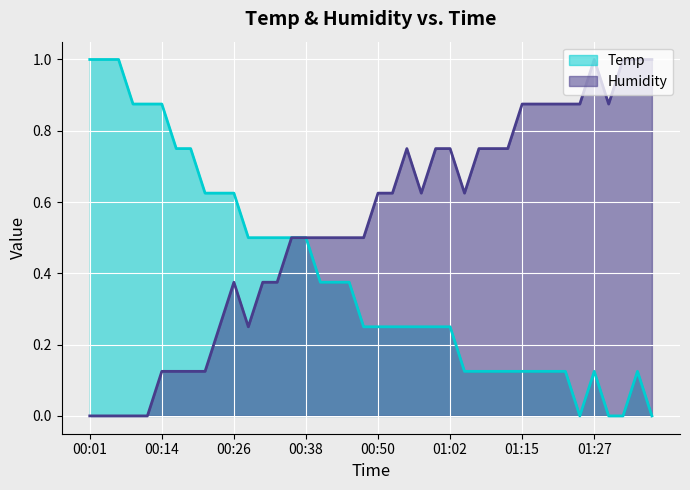

List the series in order of their peak value, highest first.

Temp, Humidity